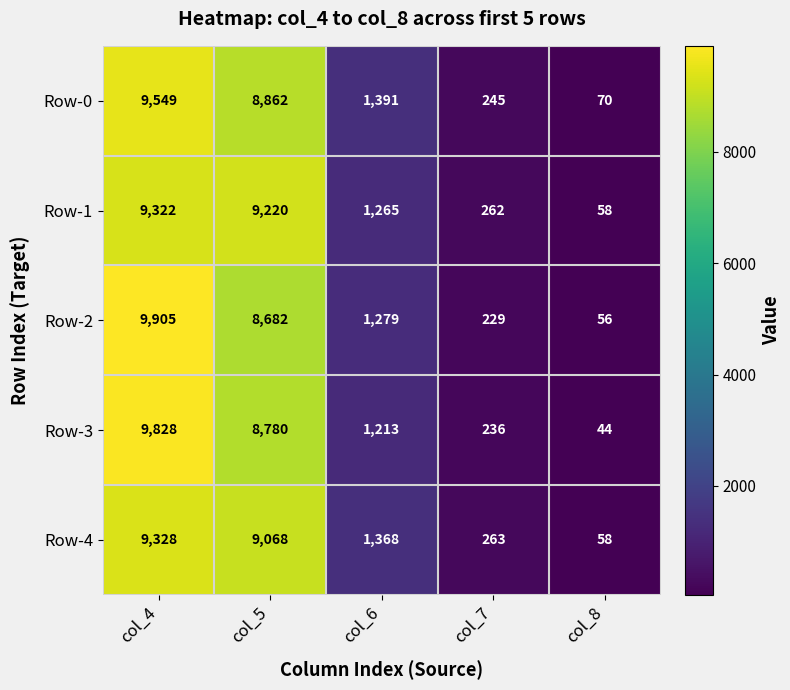

Reading left to right, extract all data points from this chart.

Row-0: 9549	8862	1391	245	70
Row-1: 9322	9220	1265	262	58
Row-2: 9905	8682	1279	229	56
Row-3: 9828	8780	1213	236	44
Row-4: 9328	9068	1368	263	58